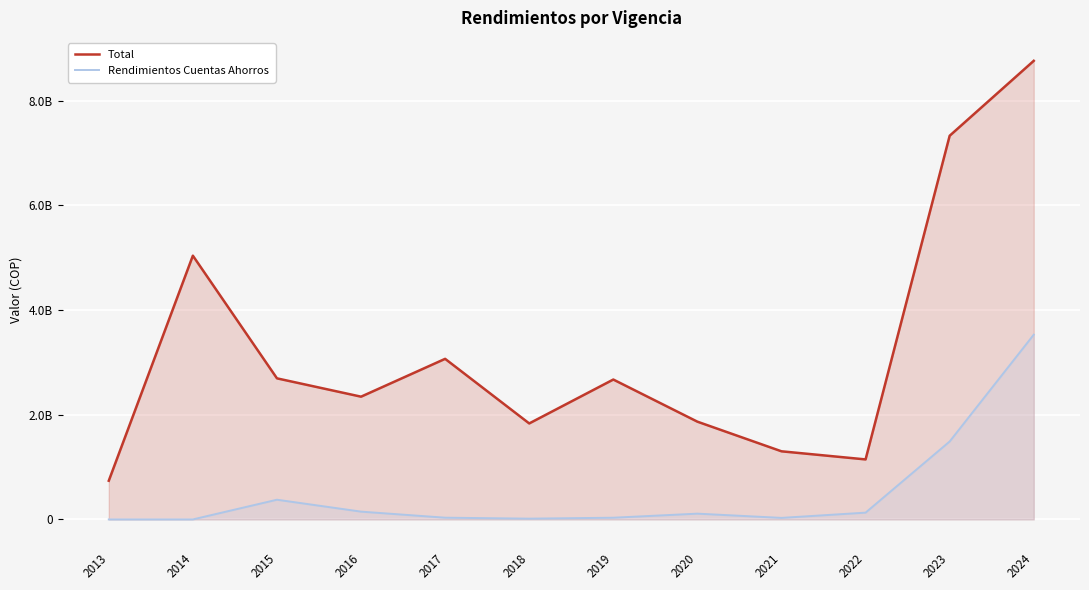

True or false: Rendimientos Cuentas Ahorros and Total intersect in this chart.

False